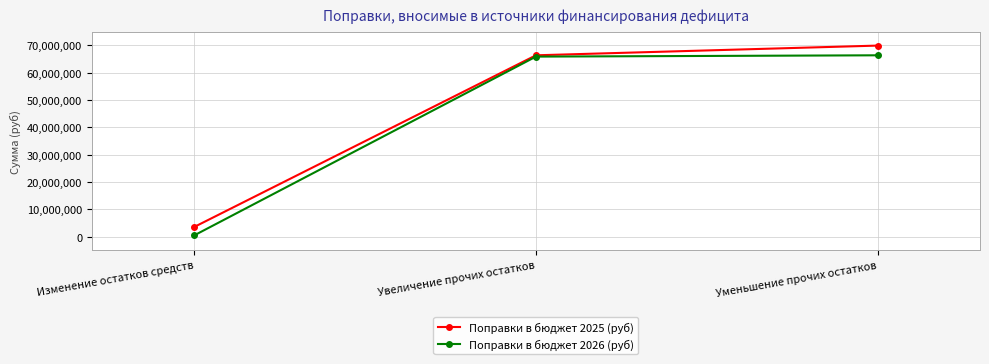

What is the total value across all series at Изменение остатков средств?

4029136